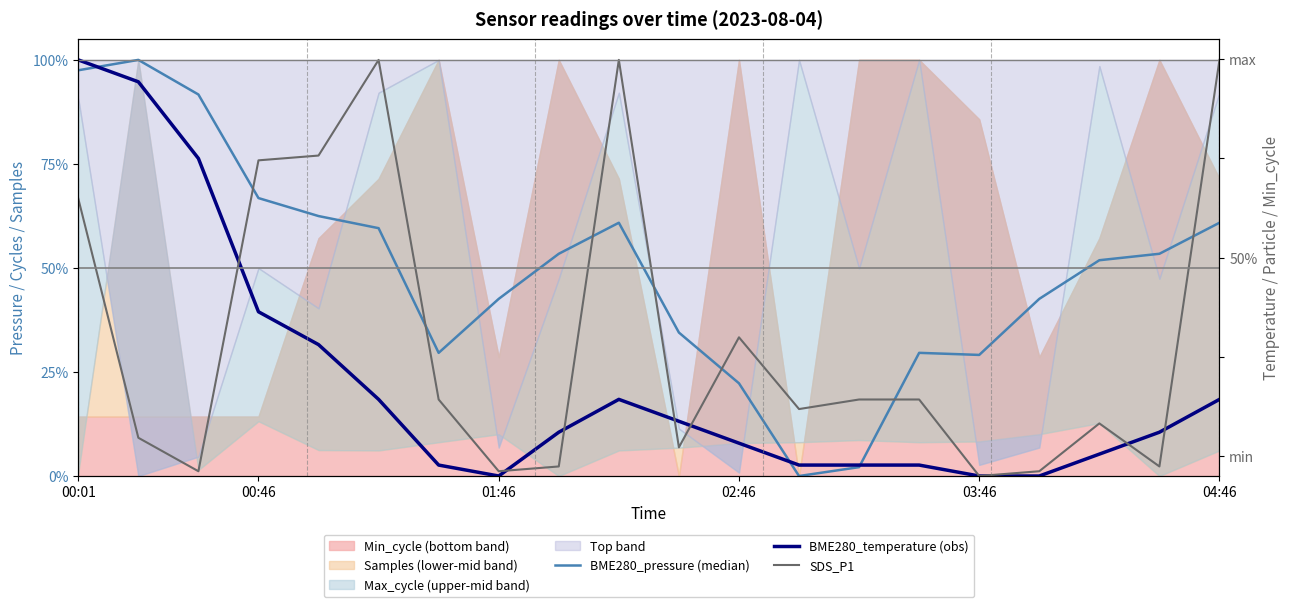

How many values in the BME280_pressure (median) series exceed 0?

19